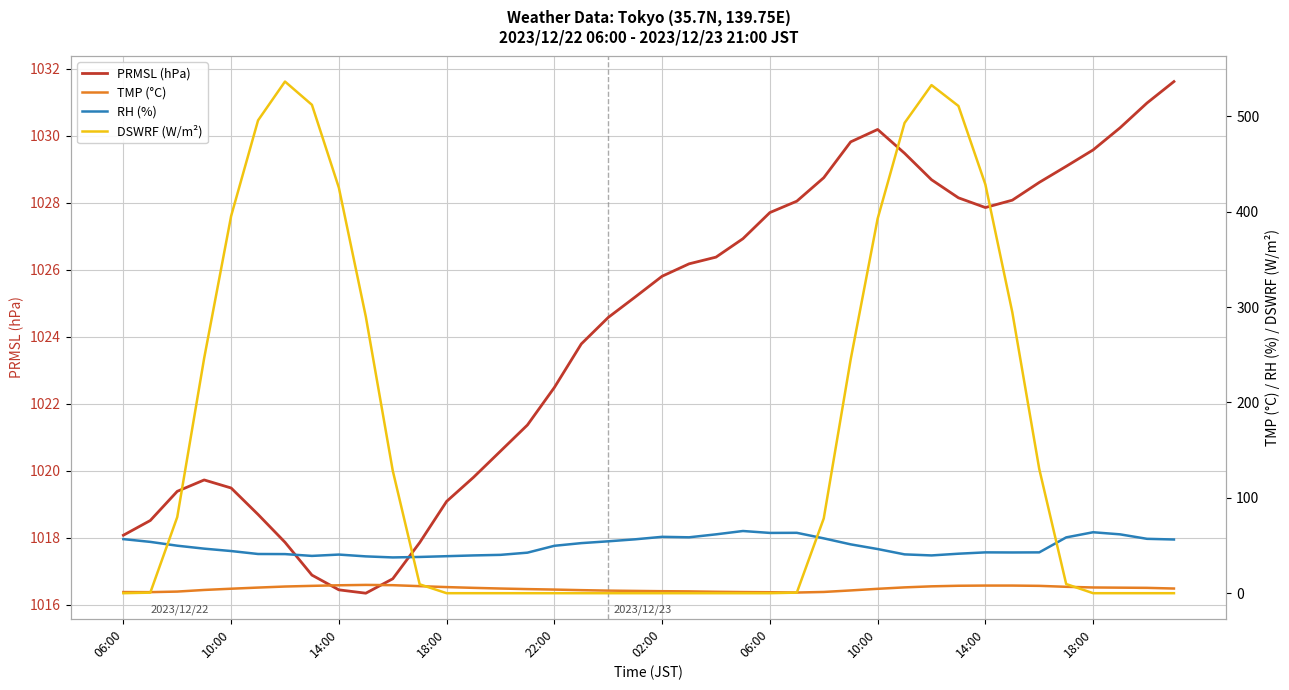

True or false: PRMSL (hPa) and TMP (°C) cross at least once.

False